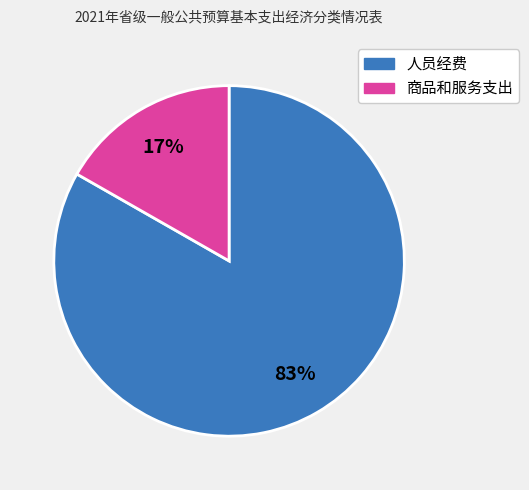

Does any single category account for the majority?

Yes